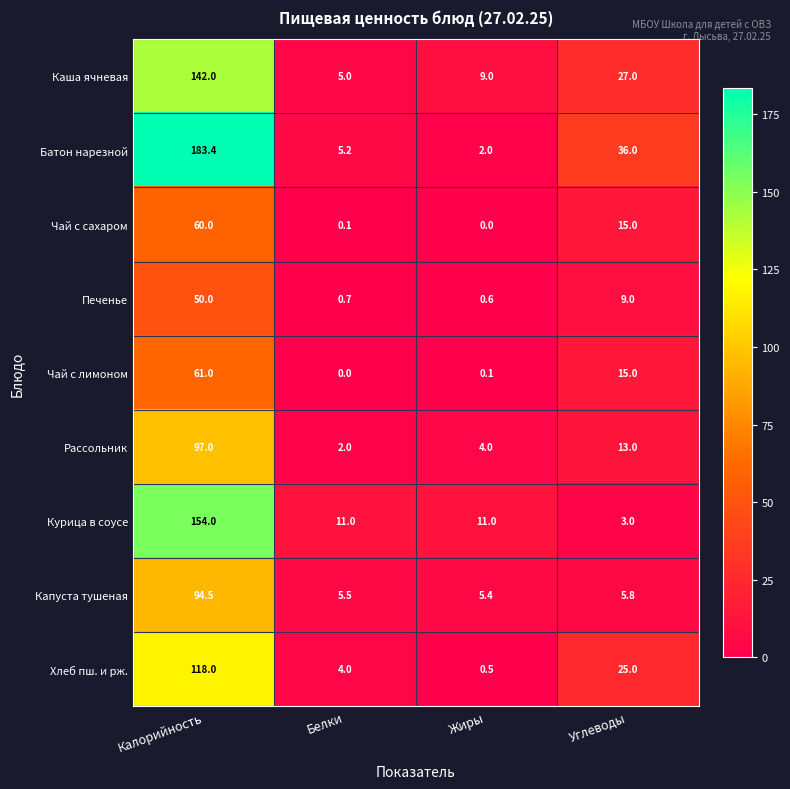

Which series has the largest total across all categories?

Батон нарезной